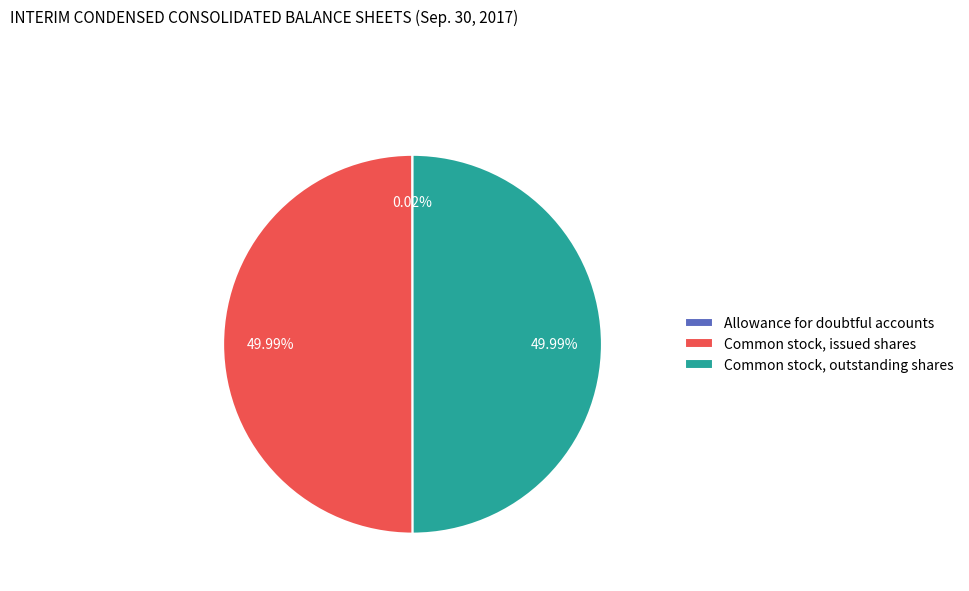

Is the sum of Common stock, outstanding shares and Common stock, issued shares greater than half?

Yes